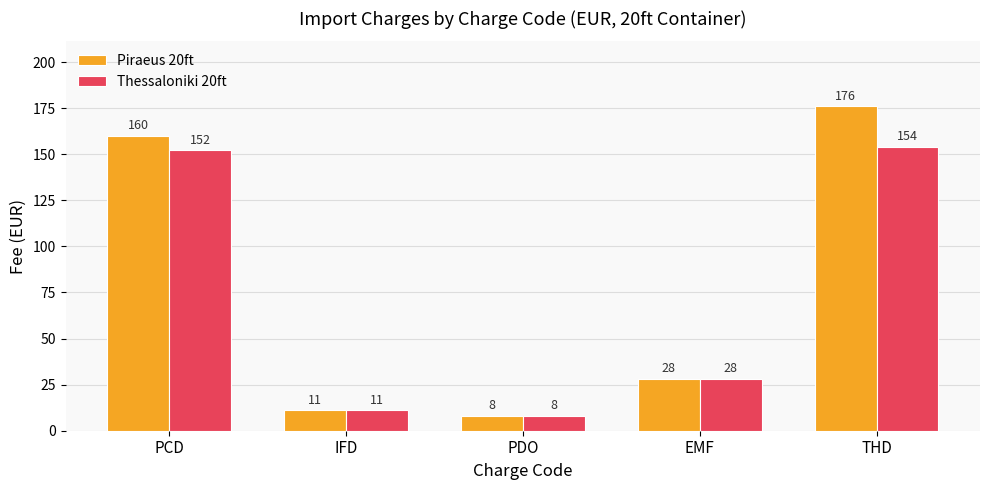

Reading left to right, list all the values displayed in this chart.

Piraeus 20ft: 160	11	8	28	176
Thessaloniki 20ft: 152	11	8	28	154